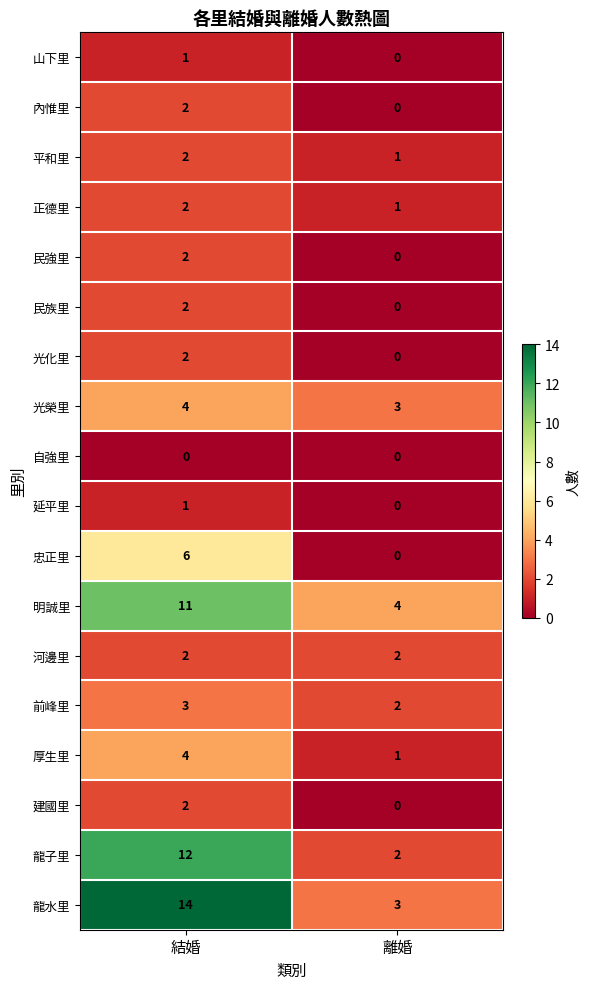

Which series changed the most between 結婚 and 離婚?

龍水里